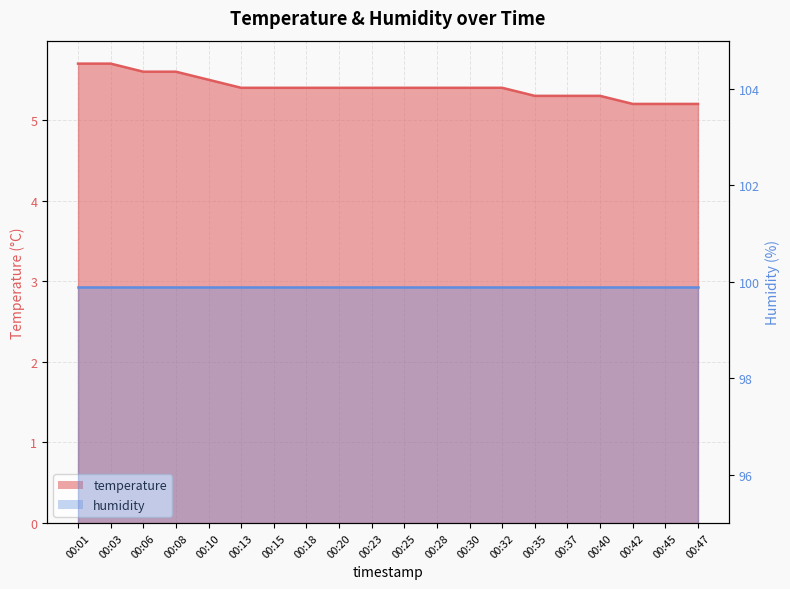

What is the value of the 6th point from the left?

5.4